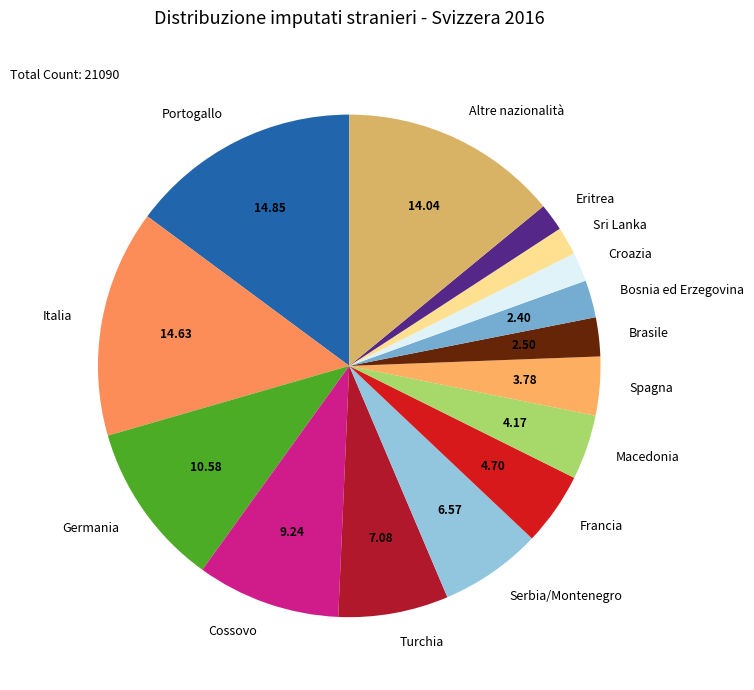

Between Francia and Turchia, which is larger?

Turchia